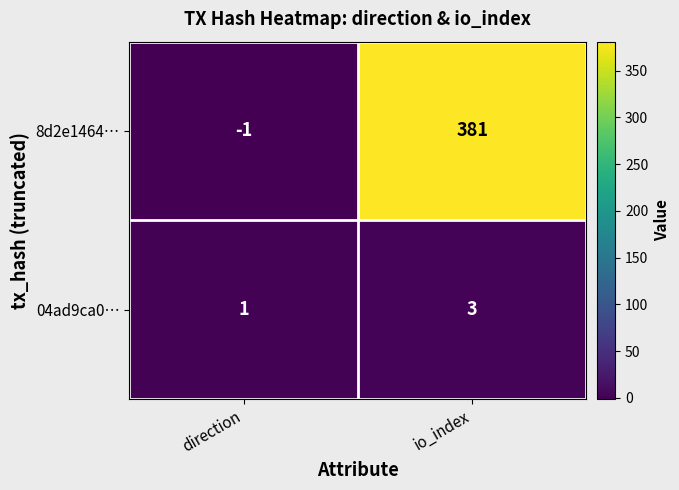

List the series in order of their peak value, lowest first.

04ad9ca0…, 8d2e1464…